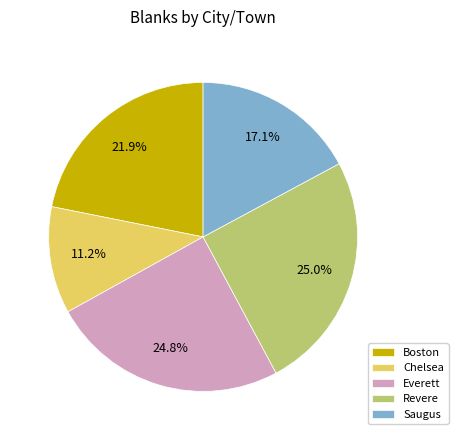

Is there any slice that represents more than half of the pie?

No